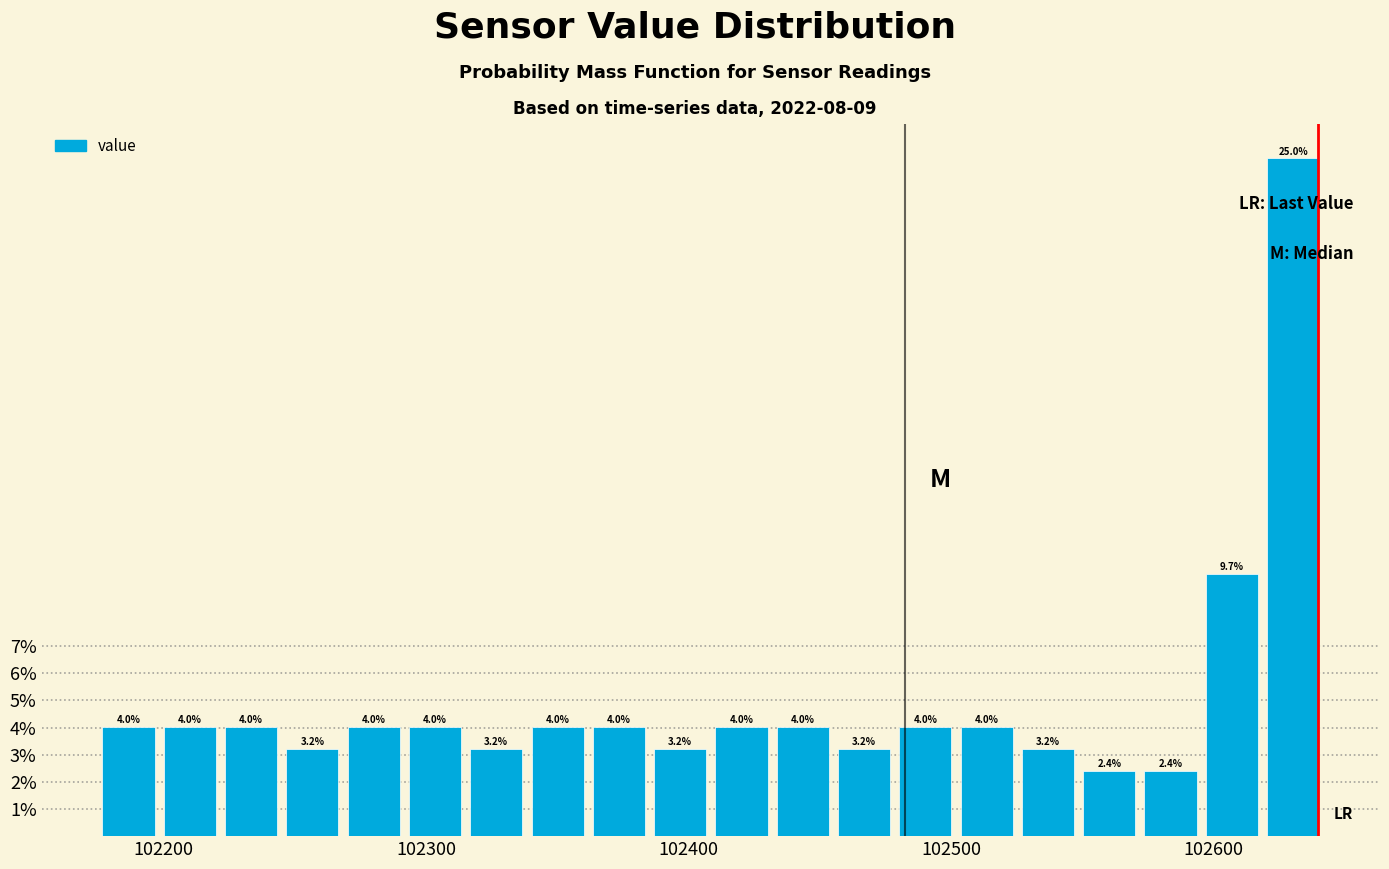

Around what value on the x-axis is the tallest bar? Give the approximate position of its centre, as read against the axis.

102630